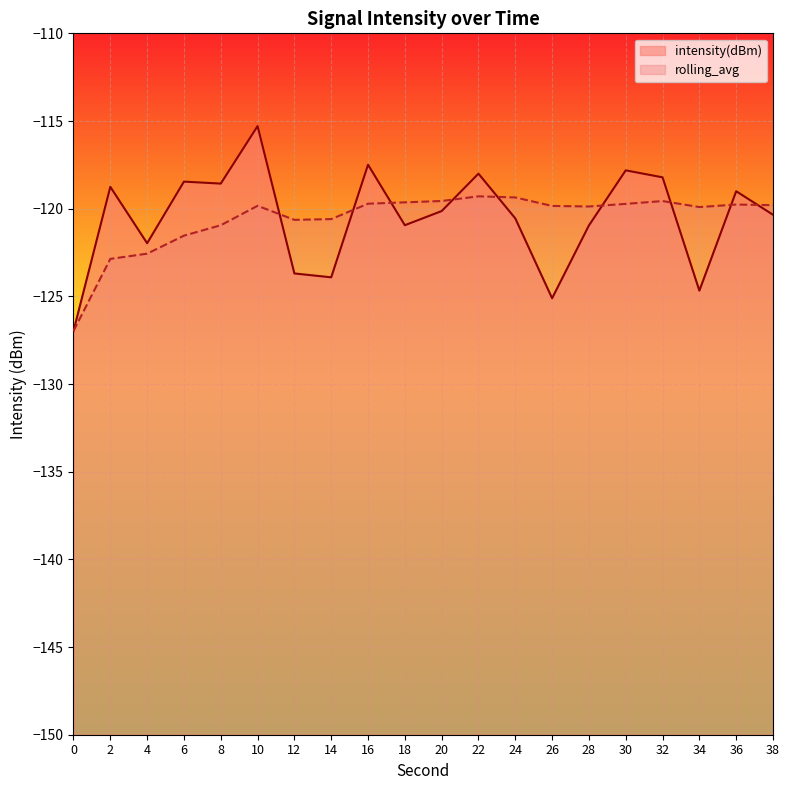

At which label is rolling_avg closest to -123?

2